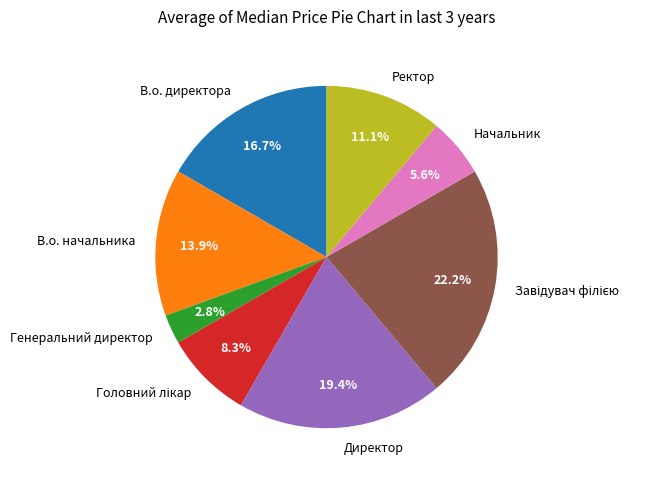

To the nearest percent, what is the combined percentage of Начальник and Генеральний директор?

8%